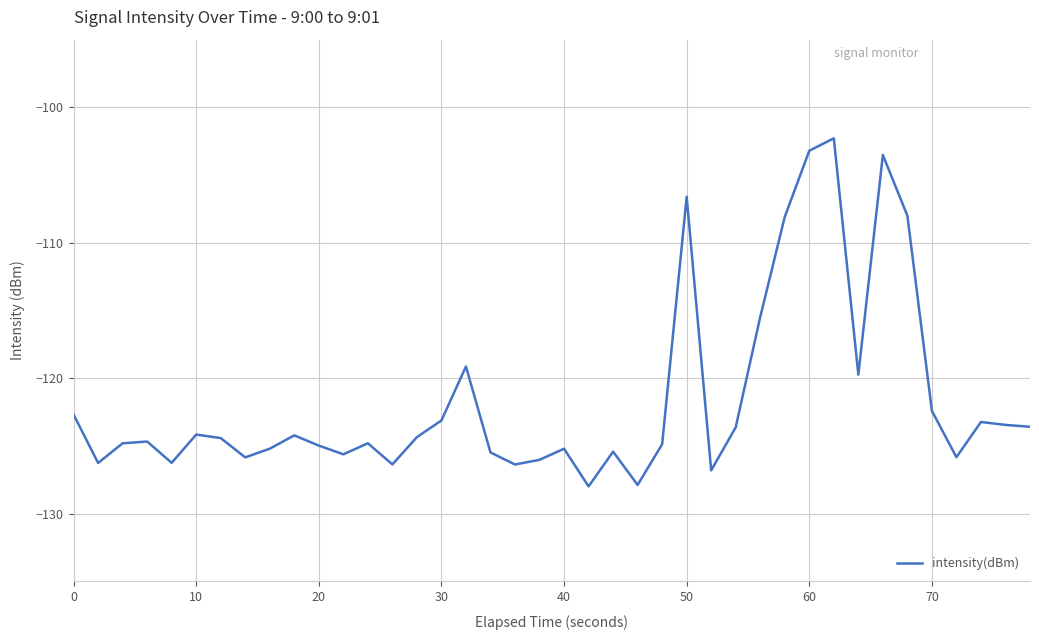

What is the difference between the maximum and minimum values?

25.7